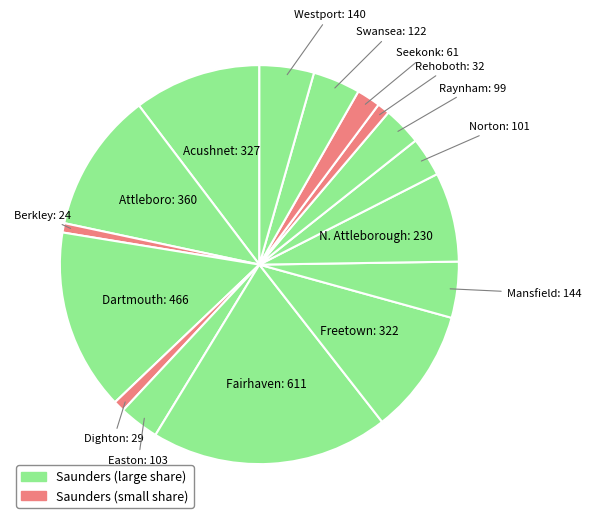

How many slices are in this pie chart?

16